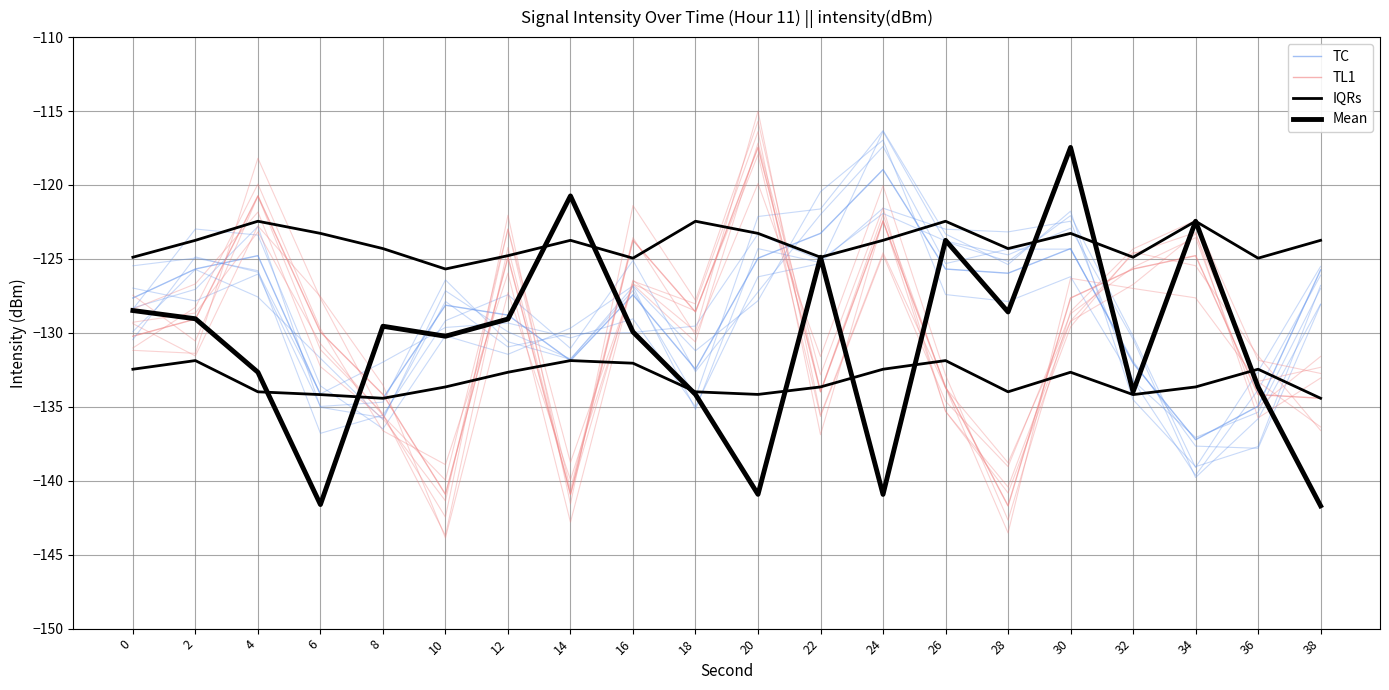

True or false: intensity_mean has a value of -134.0 at 32.

True